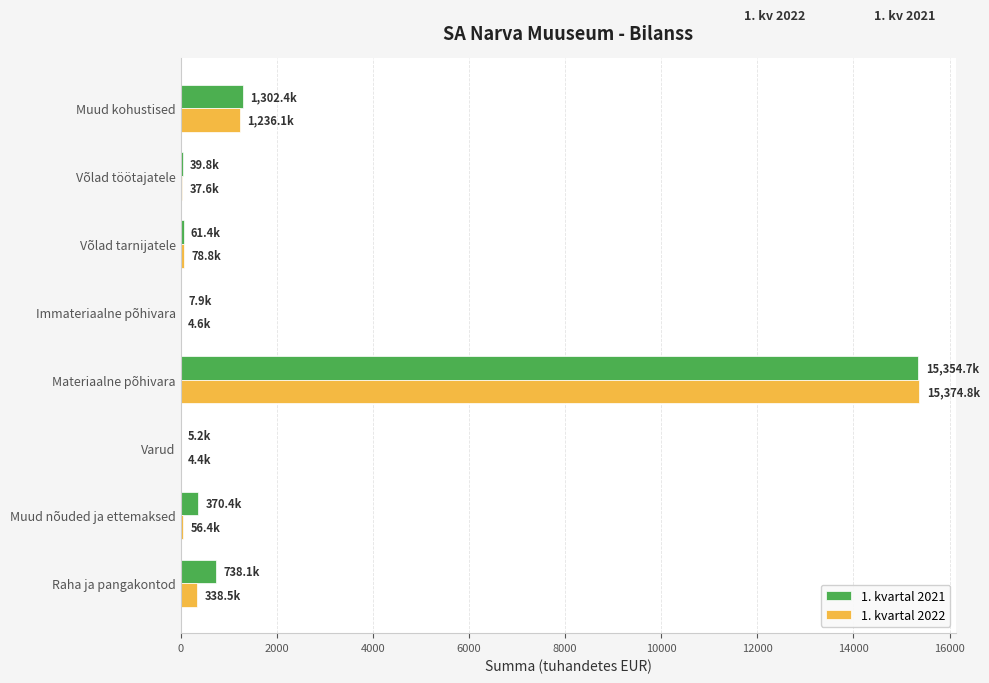

The 1. kvartal 2021 series shows 370.4 at Muud nõuded ja ettemaksed. True or false?

True